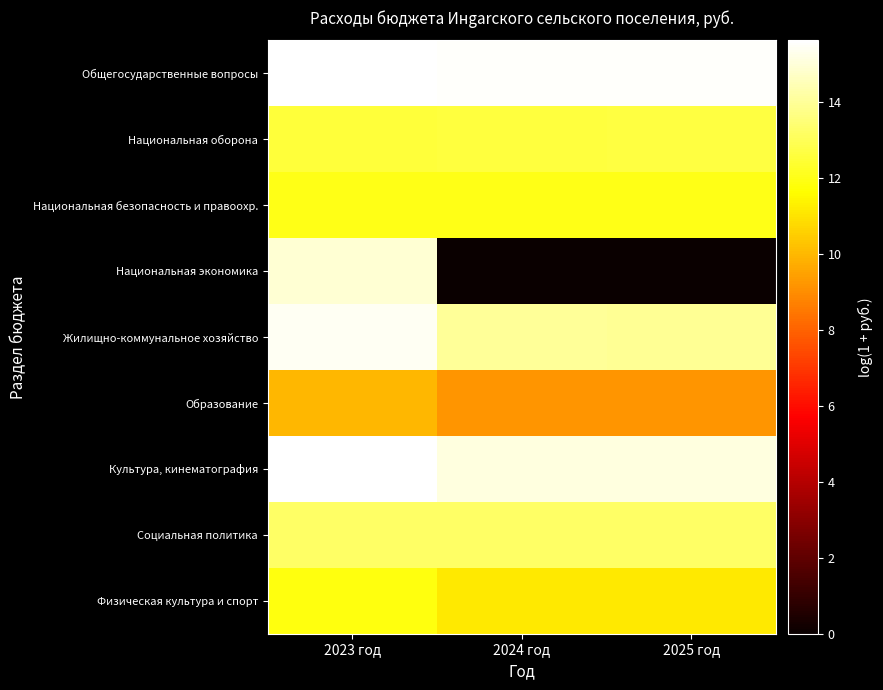

Rank the series by their maximum value, from lowest to highest.

Образование, Физическая культура и спорт, Национальная безопасность и правоохр., Национальная оборона, Социальная политика, Национальная экономика, Жилищно-коммунальное хозяйство, Культура, кинематография, Общегосударственные вопросы